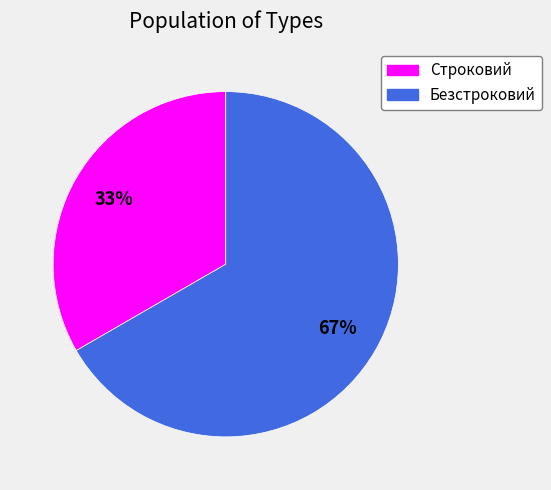

Combined, do Строковий and Безстроковий account for over 50%?

Yes